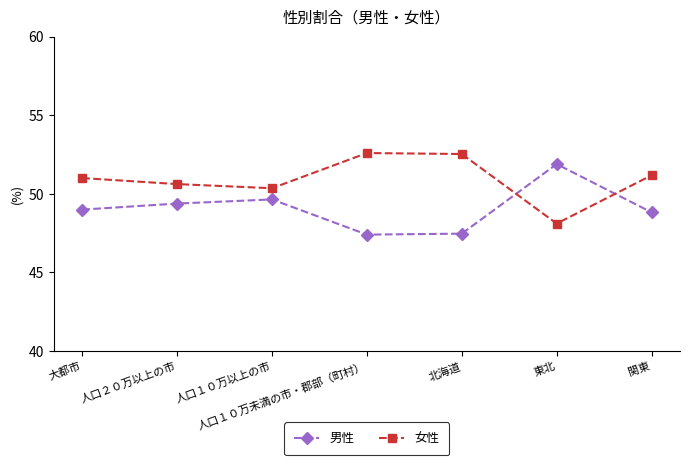

Where do 男性 and 女性 first cross each other?

北海道 and 東北